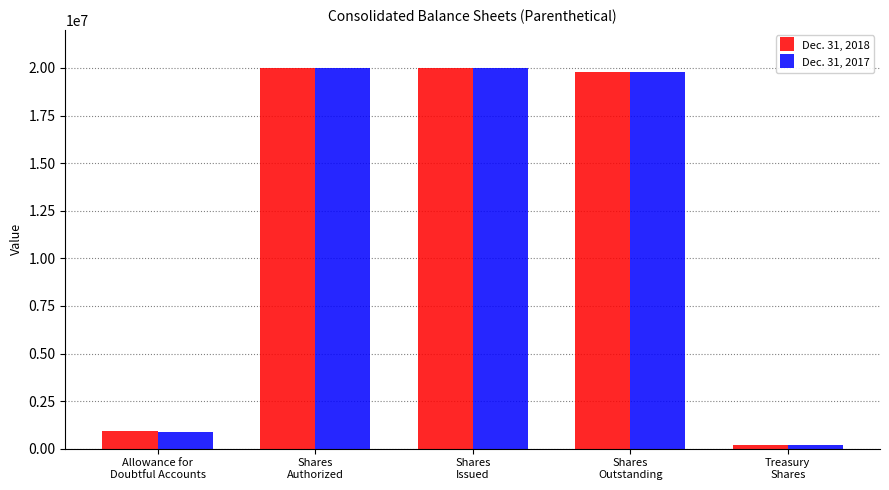

What is the difference between the maximum and minimum values in the Dec. 31, 2017 series?

19791110